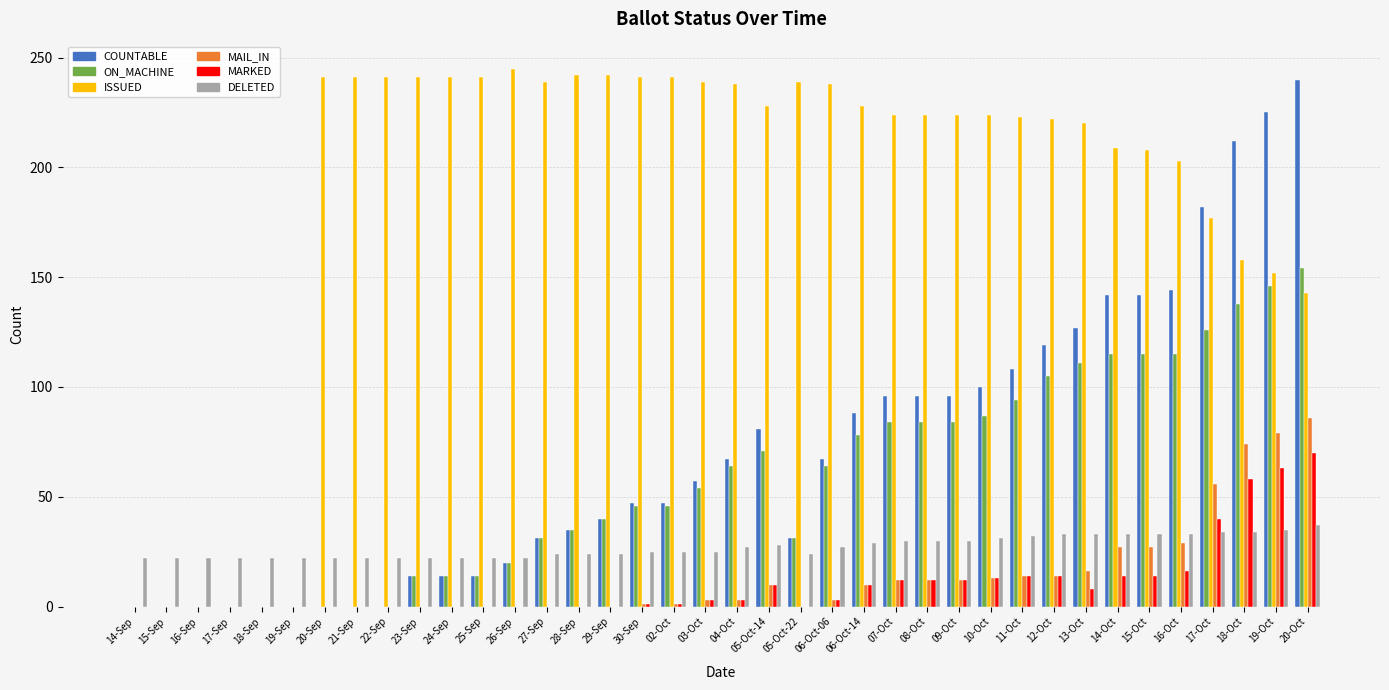

What is the maximum value shown in the chart?

245